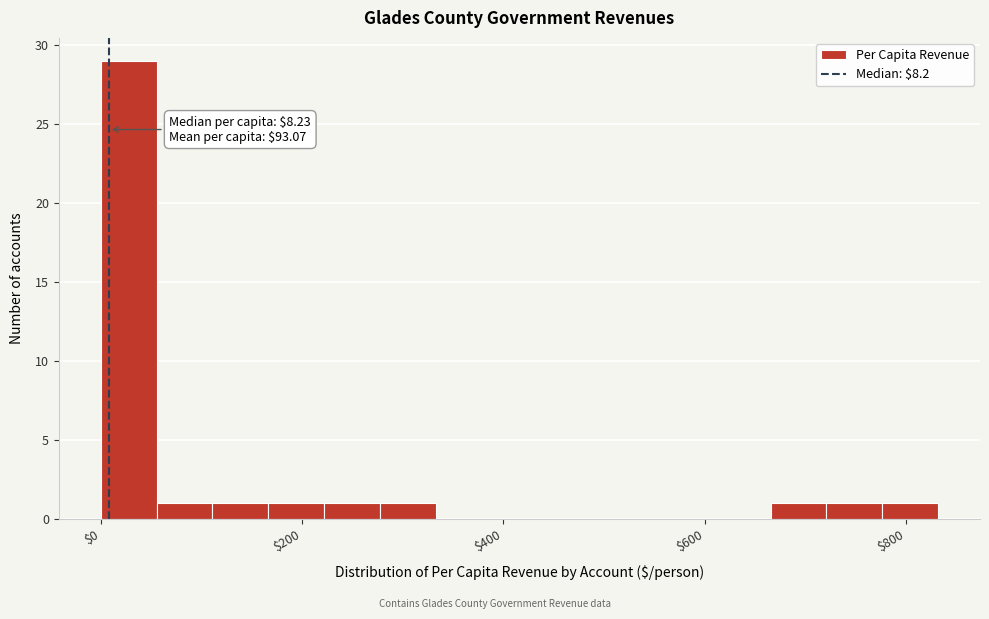

Around what value on the x-axis is the tallest bar? Give the approximate position of its centre, as read against the axis.

20